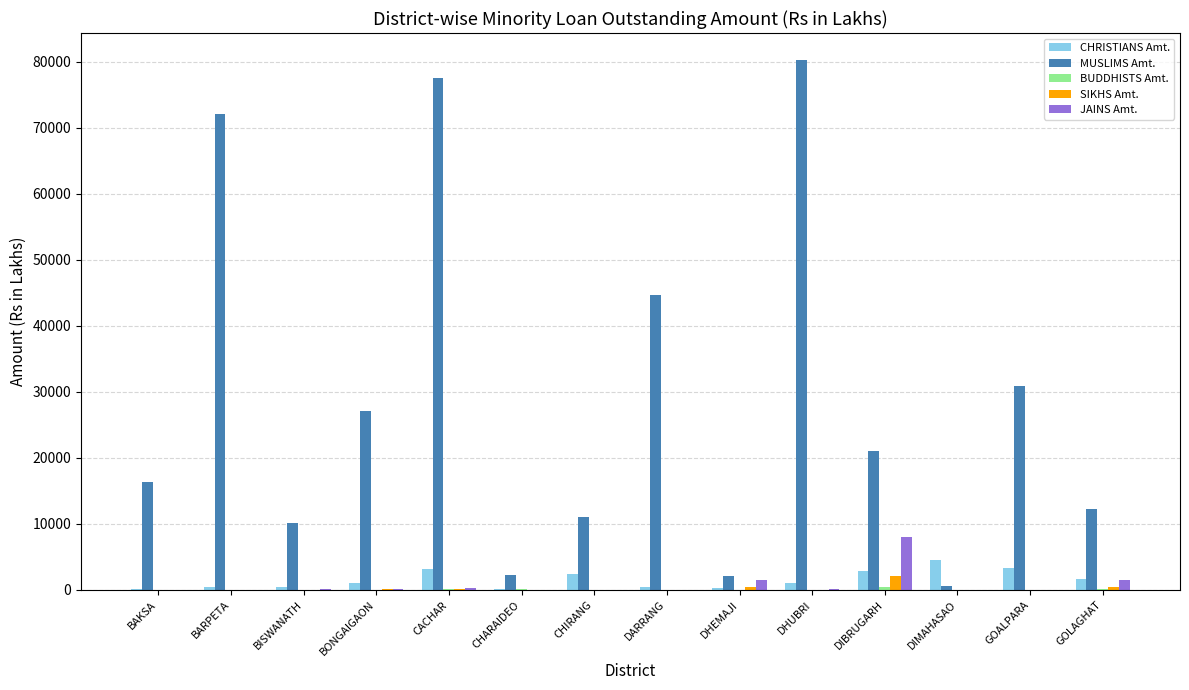

The value of MUSLIMS Amt. at BISWANATH is 13371.2. True or false?

False